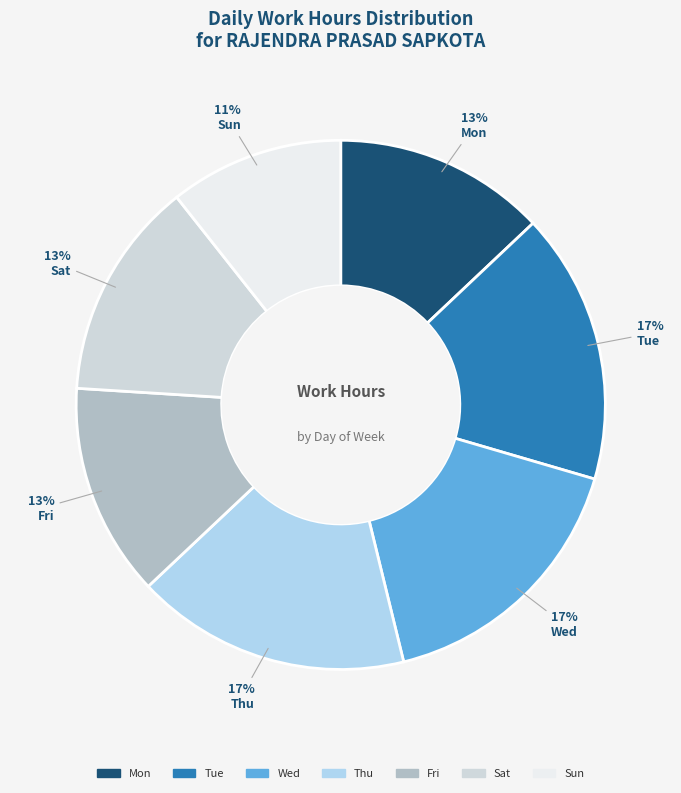

To the nearest percent, what is the difference between the Wed and Fri slice percentages?

4%